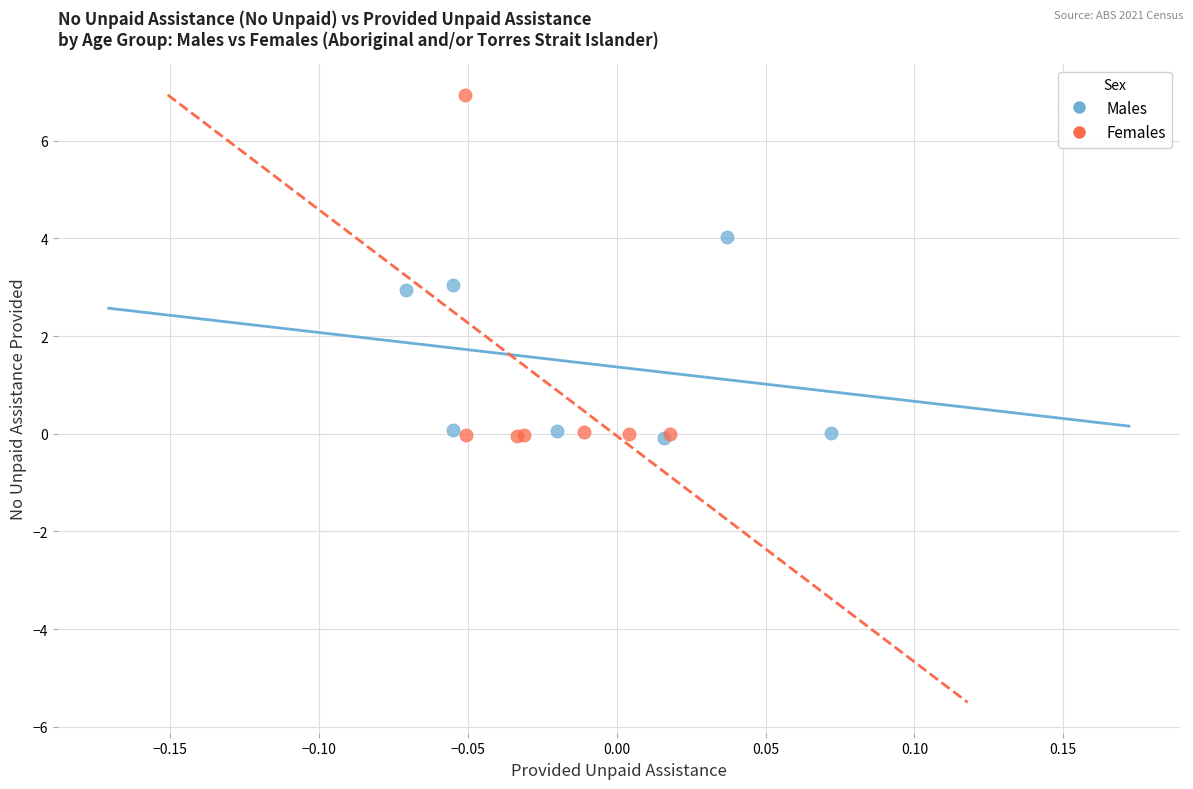

Which series has the largest Y range (max minus min)?

Females